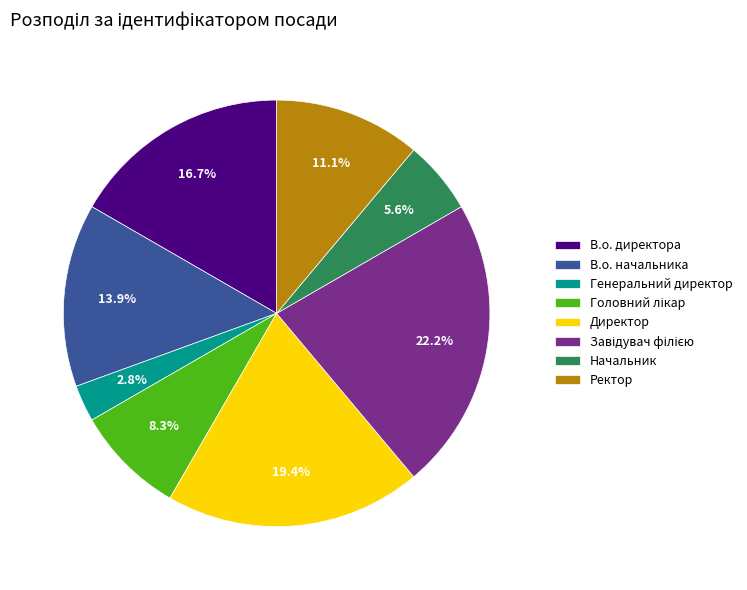

Count the number of slices in the pie.

8